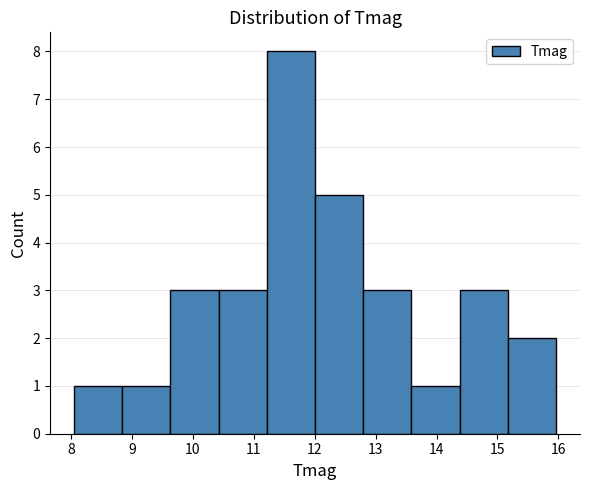

Reading left to right, list every bar in this chart as the range it spans on the x-axis followed by its height. Neither the bar edges nor the heights are printed on the chart, so give them approximately, as read against the axes.

8.1 to 8.8: 1
8.8 to 9.6: 1
9.6 to 10.4: 3
10.4 to 11.2: 3
11.2 to 12.0: 8
12.0 to 12.8: 5
12.8 to 13.6: 3
13.6 to 14.4: 1
14.4 to 15.2: 3
15.2 to 16.0: 2